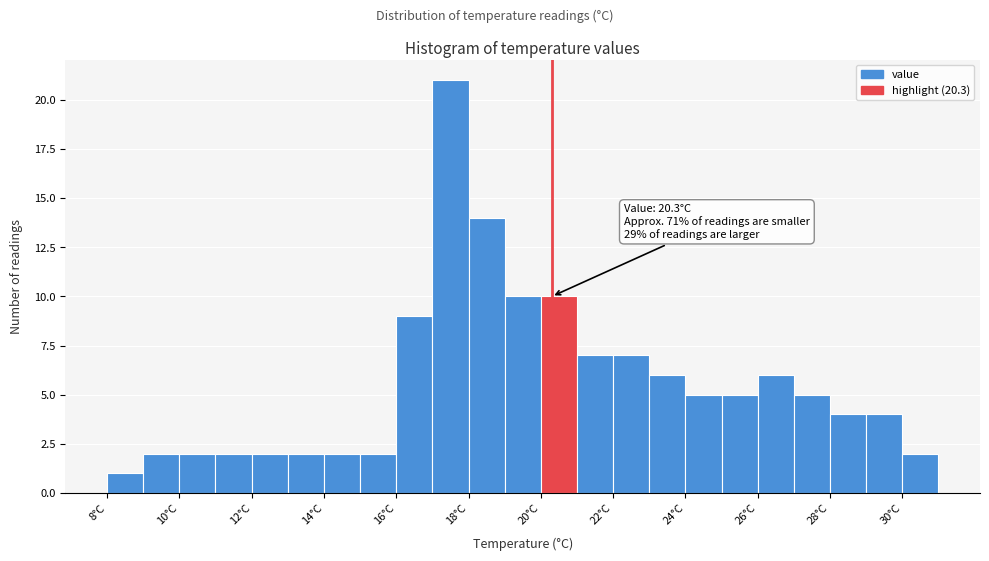

Over which range of the x-axis is the bar tallest?

17 to 18